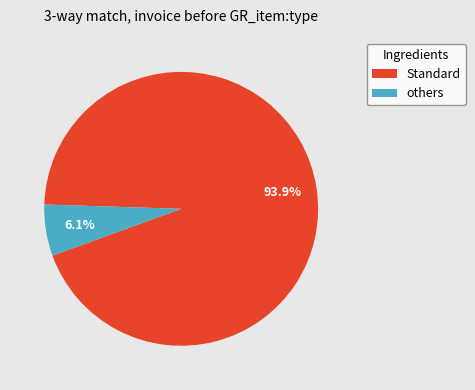

Is there a majority slice in this chart?

Yes